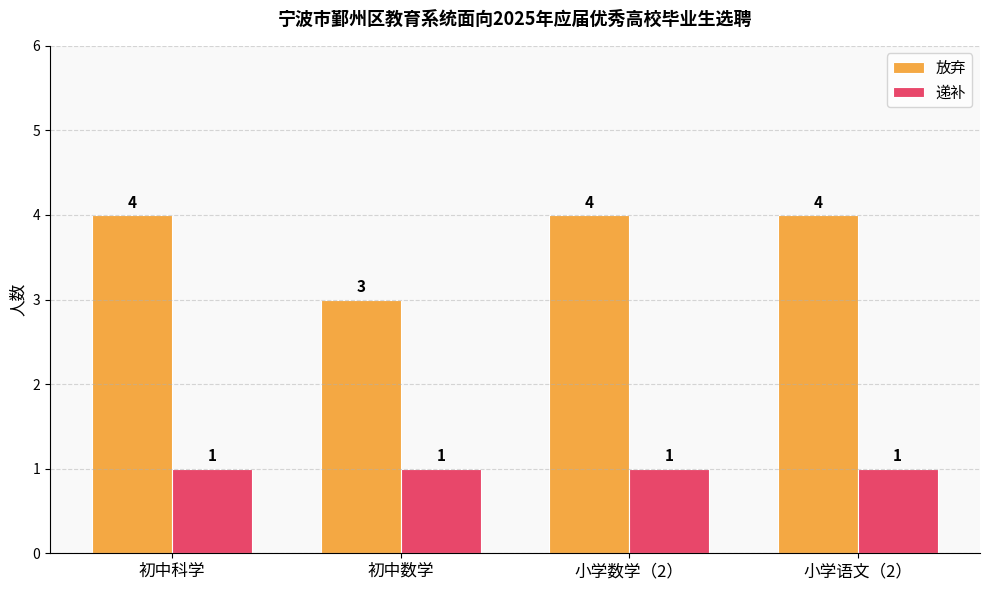

The 递补 series shows 2 at 小学语文（2）. True or false?

False